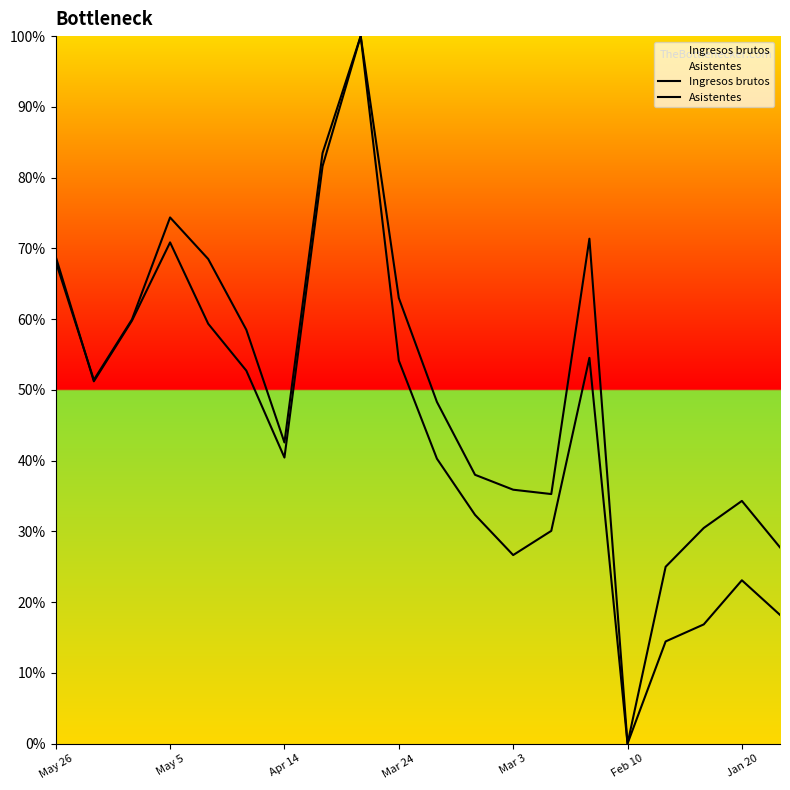

List the series in order of their peak value, highest first.

Ingresos brutos, Asistentes